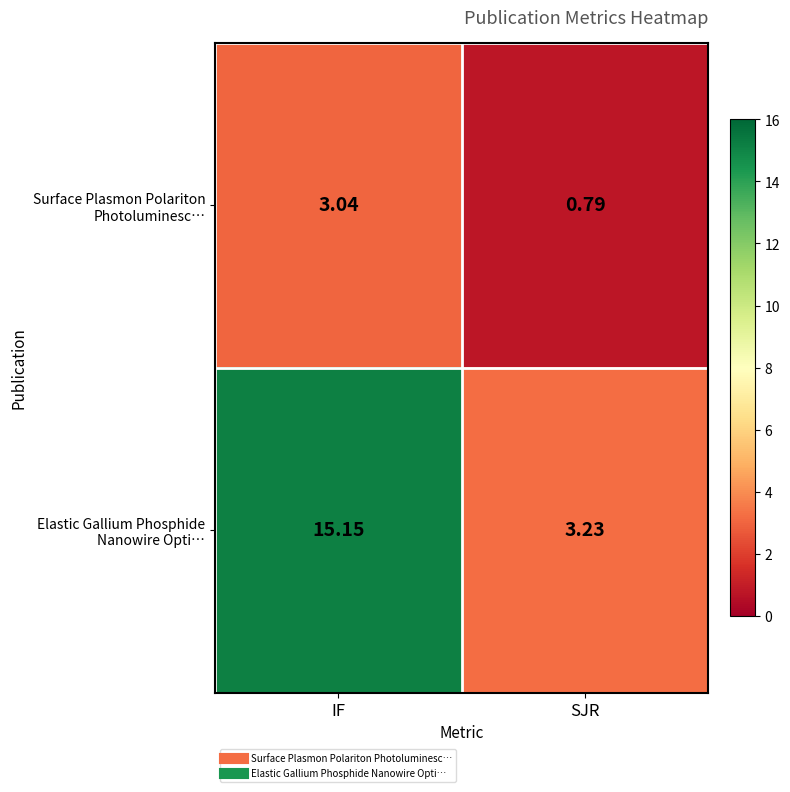

At which category is the sum across all series the highest?

IF